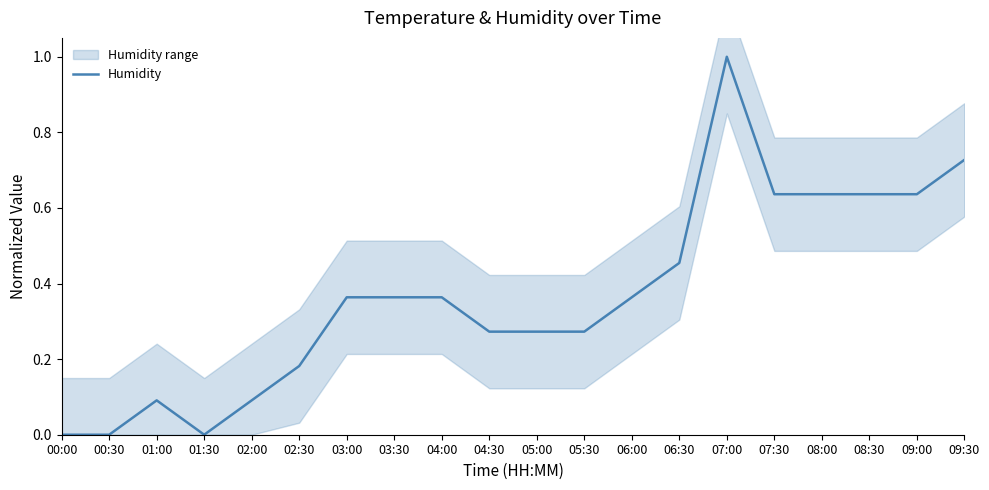

How many categories are shown in the chart?

20